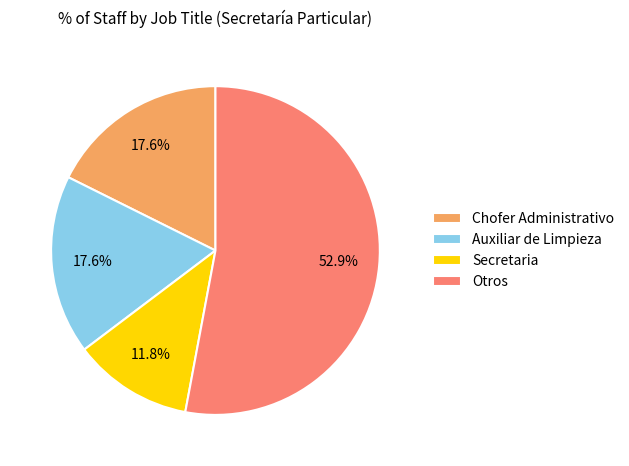

Is the sum of Otros and Secretaria greater than half?

Yes